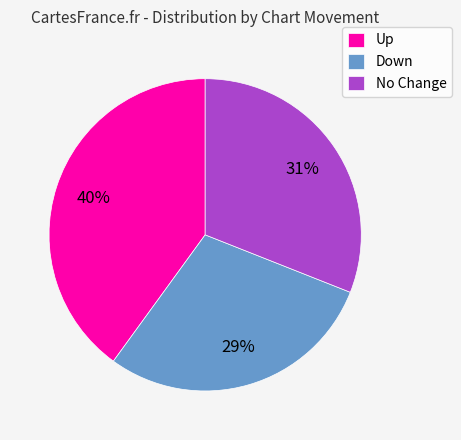

What is the ratio of the value at Up to the value at Down?

1.4